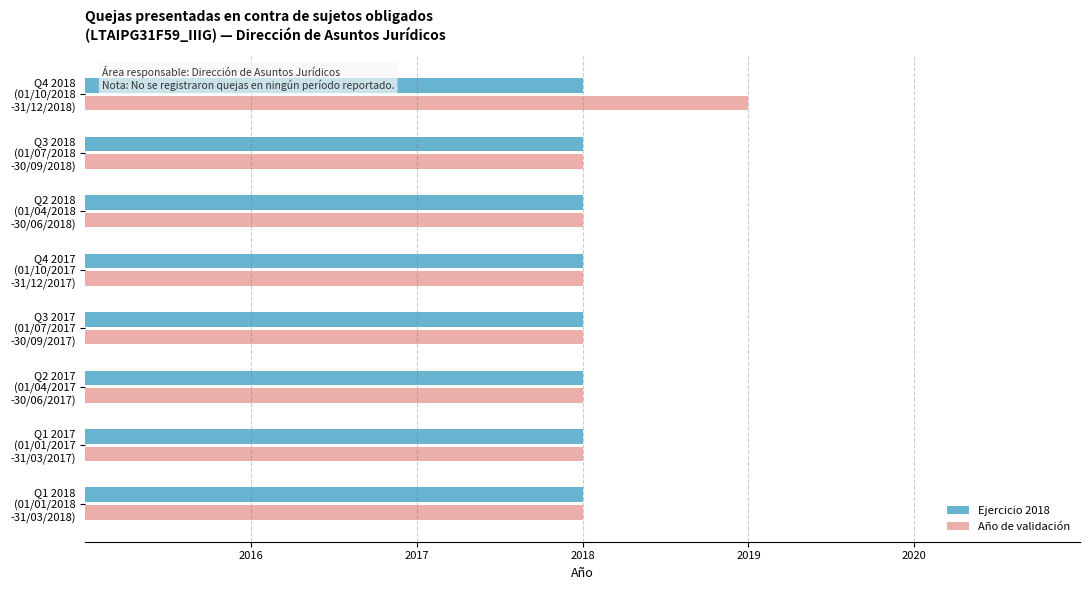

List the series in order of their peak value, lowest first.

Ejercicio 2018, Año de validación